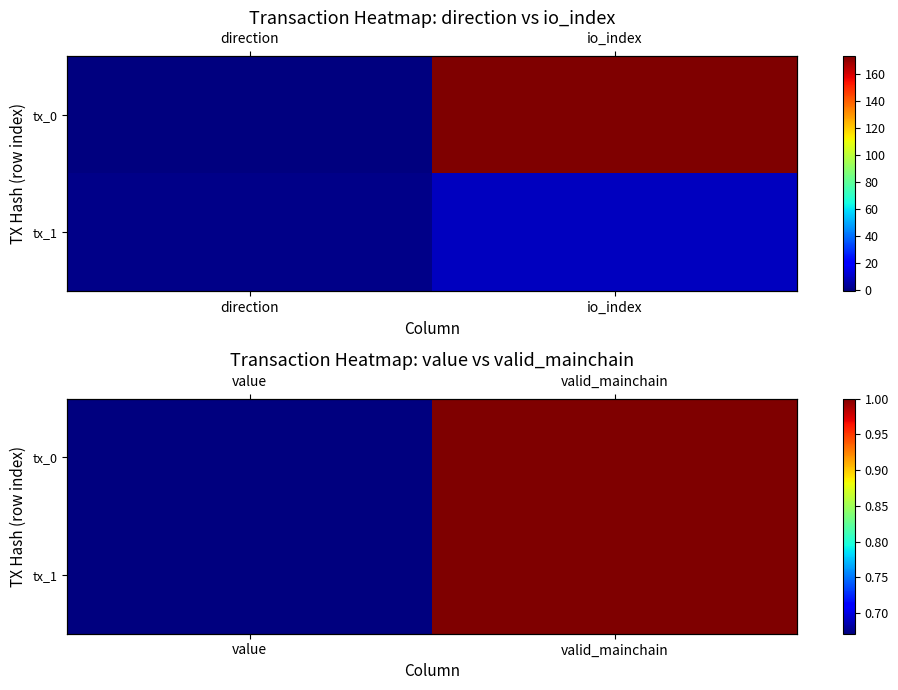

Which series changed the most between value and valid_mainchain?

tx_0